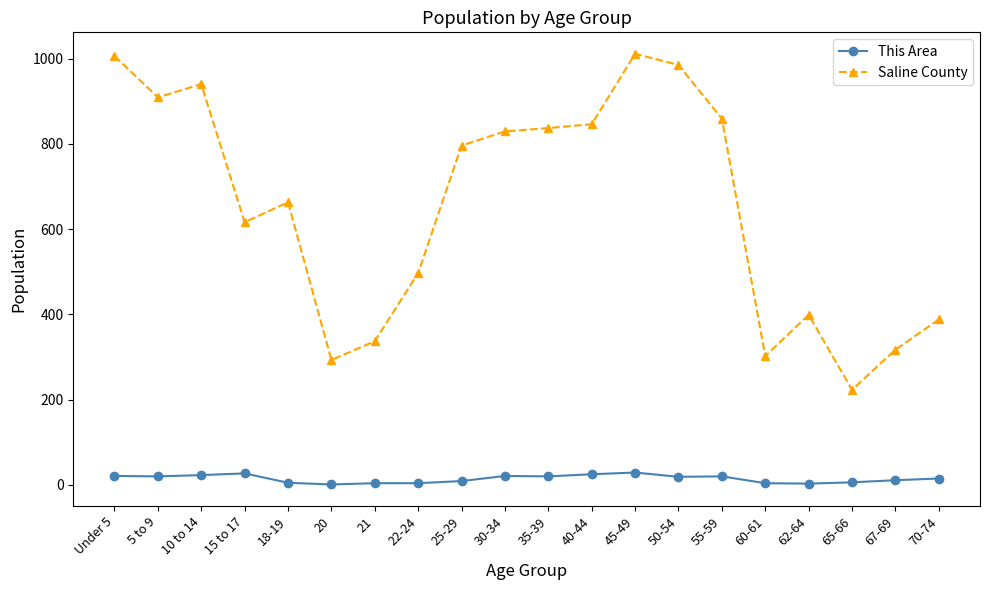

Between 15 to 17 and 67-69, which series saw the biggest shift?

Saline County